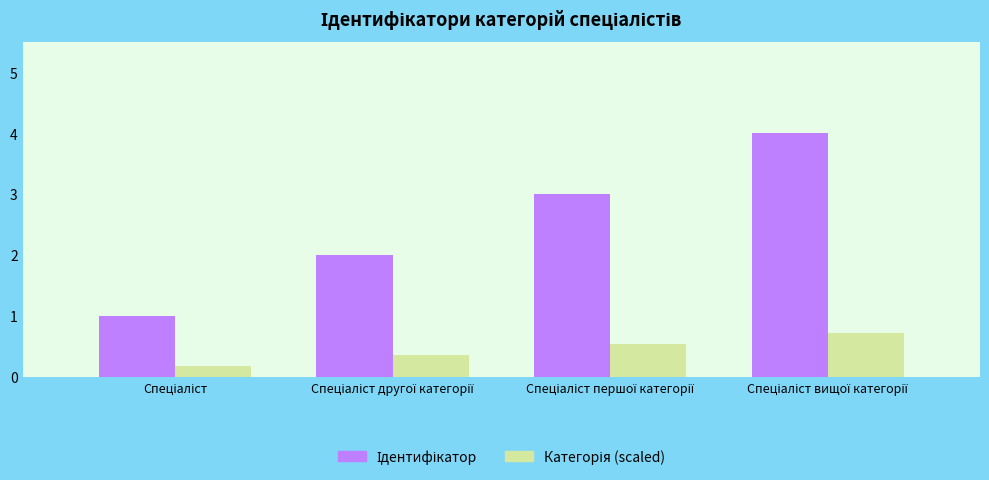

What is the greatest value displayed?

4.0